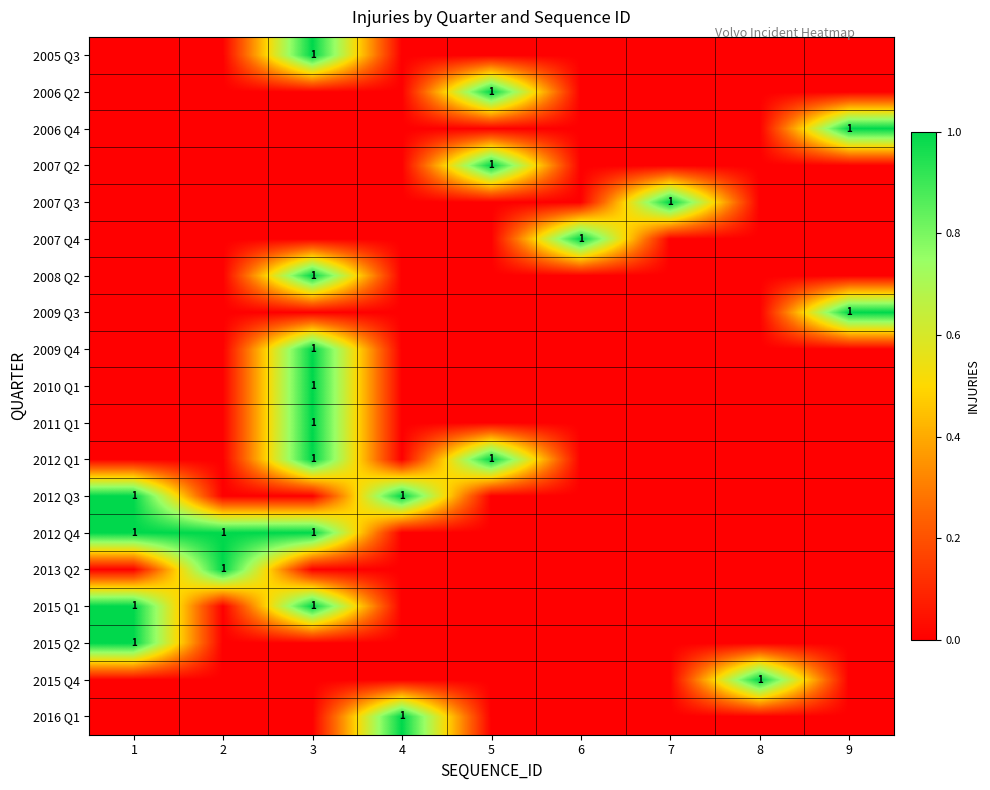

Is it true that 2009 Q3 equals 0 at 9?

False